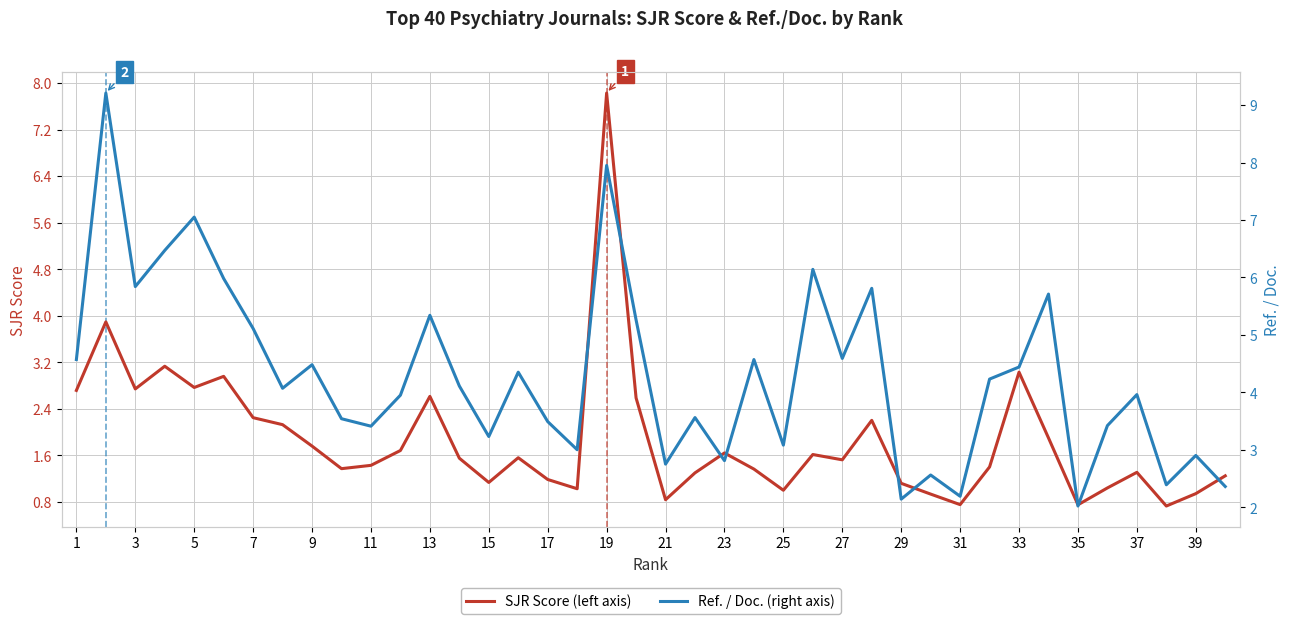

What is the highest value of the SJR Score (left axis) series?

7.8